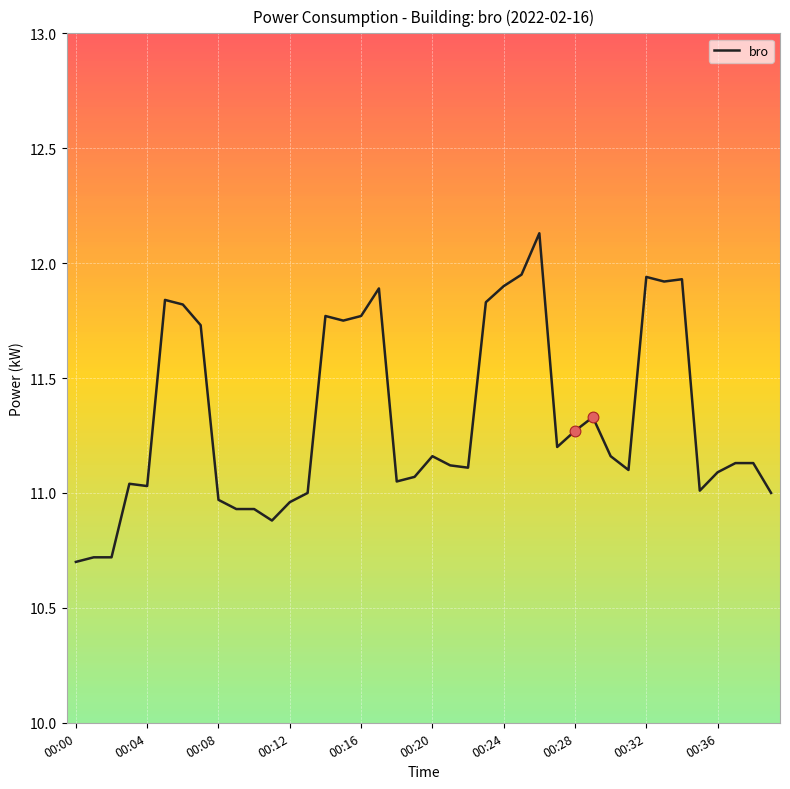

What is the difference between the maximum and minimum values?

1.4